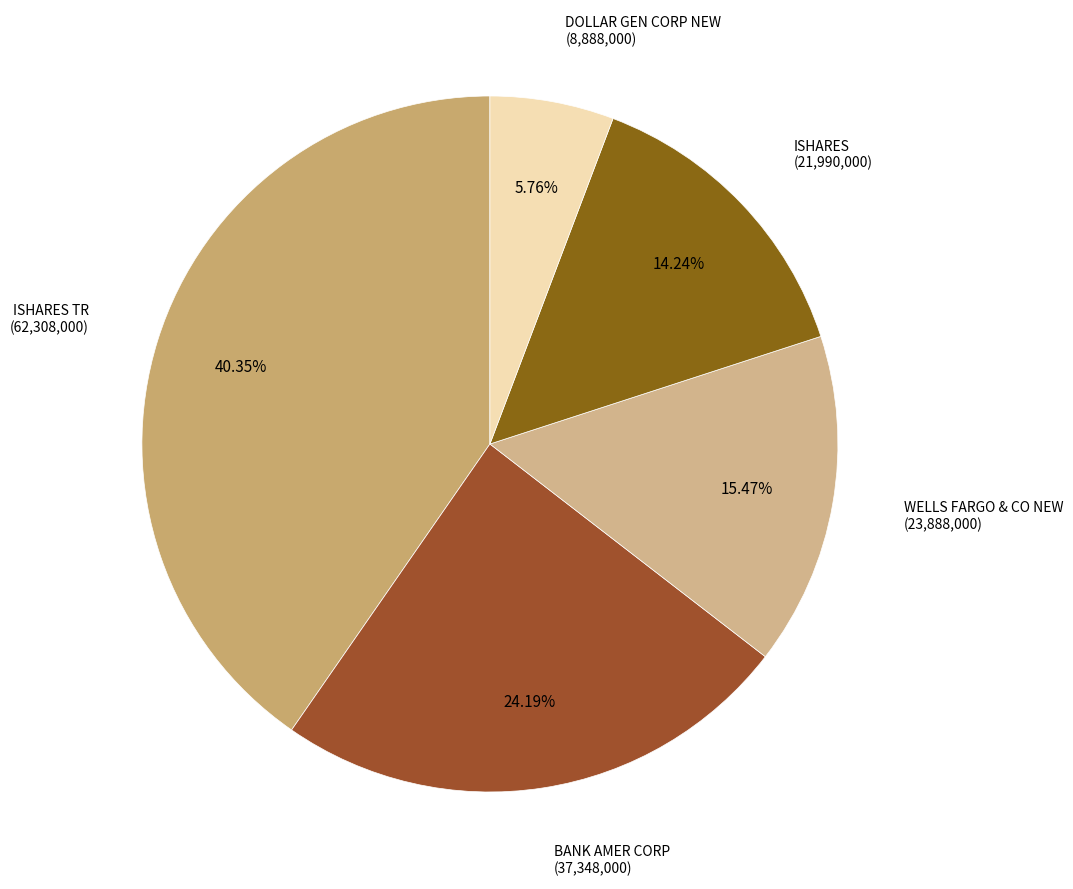

How many slices are in this pie chart?

5